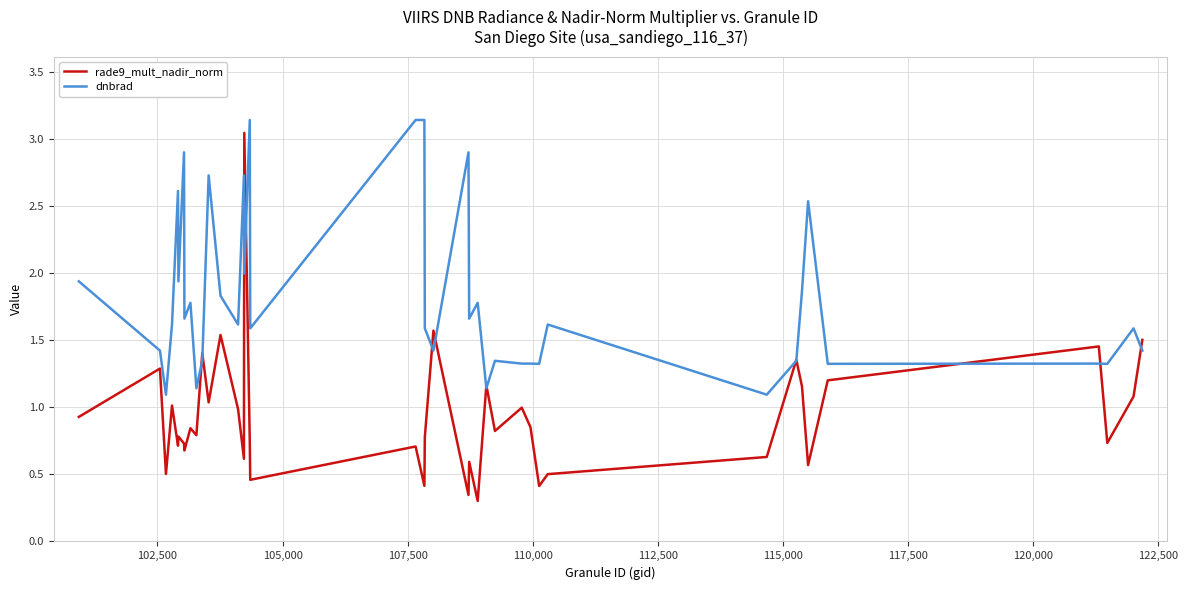

Is this an area chart (filled region under the line)?

No